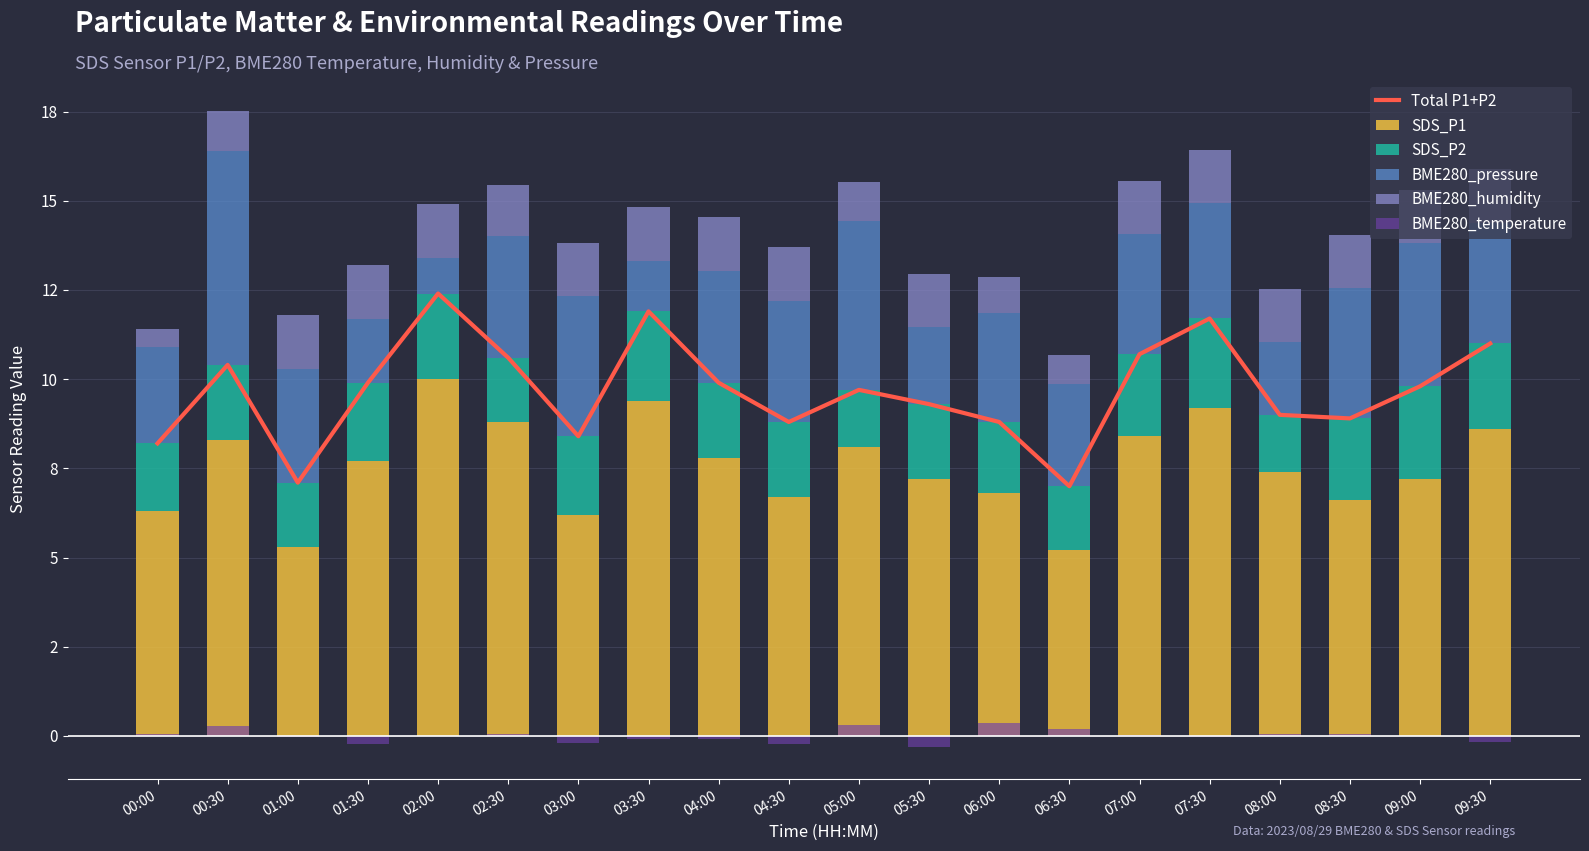

List the series in order of their peak value, highest first.

Total P1+P2, SDS_P1, BME280_pressure, SDS_P2, BME280_humidity, BME280_temperature